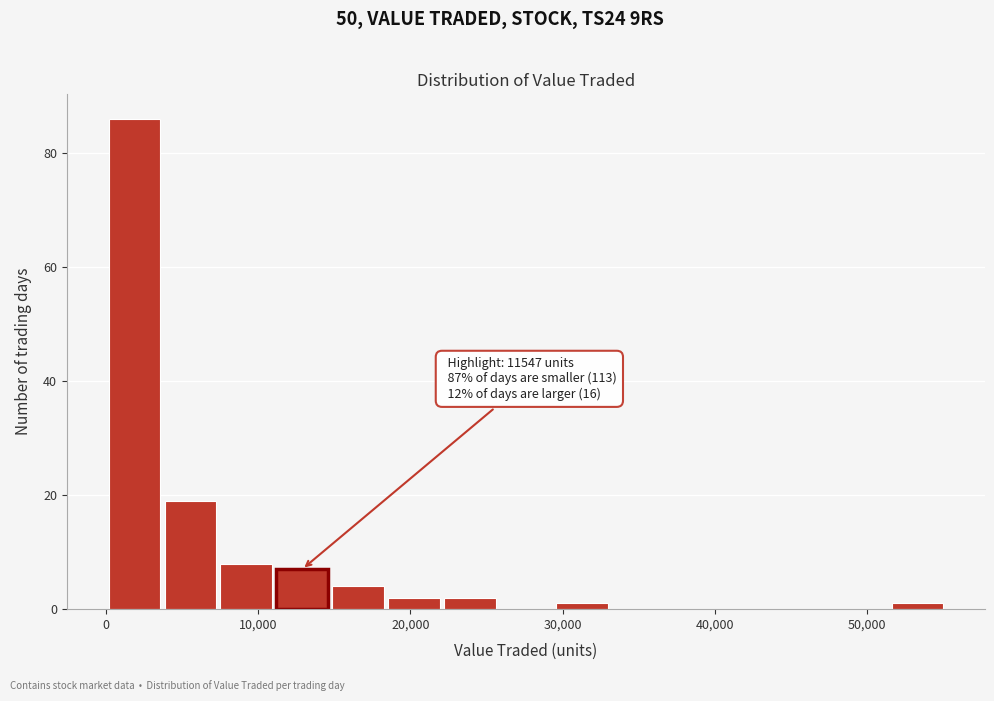

Around what value on the x-axis is the tallest bar? Give the approximate position of its centre, as read against the axis.

2000